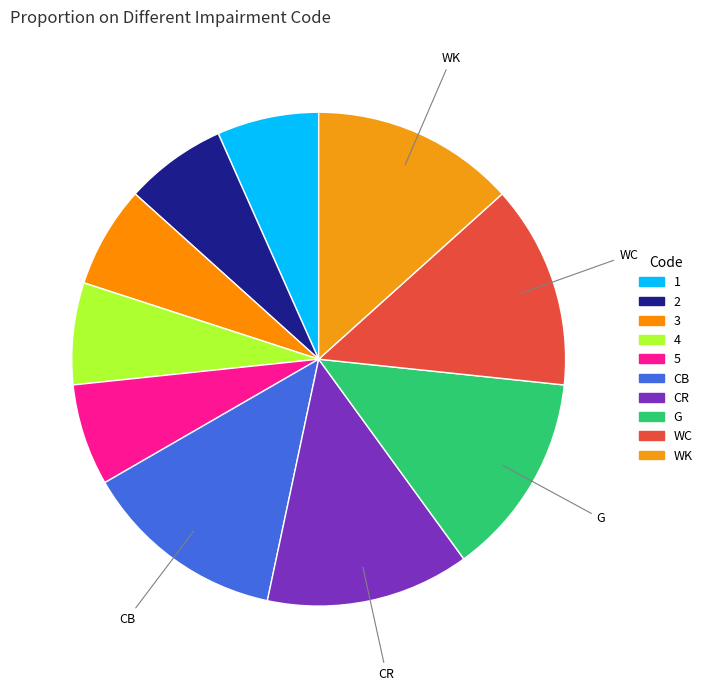

True or false: 4 accounts for 20% of the total.

False